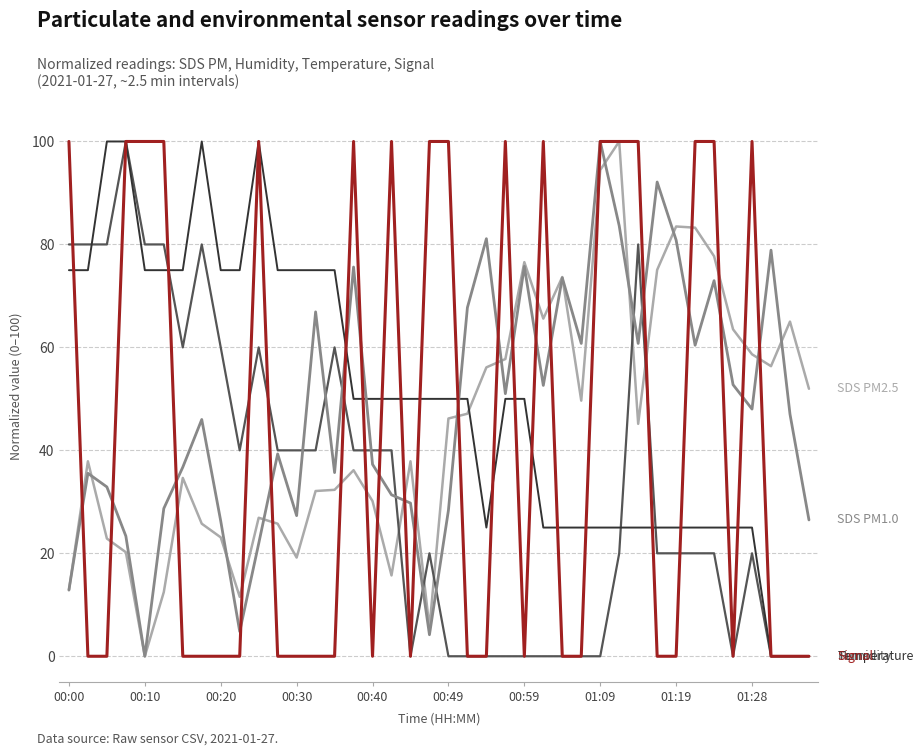

What is the greatest value displayed?

100.0